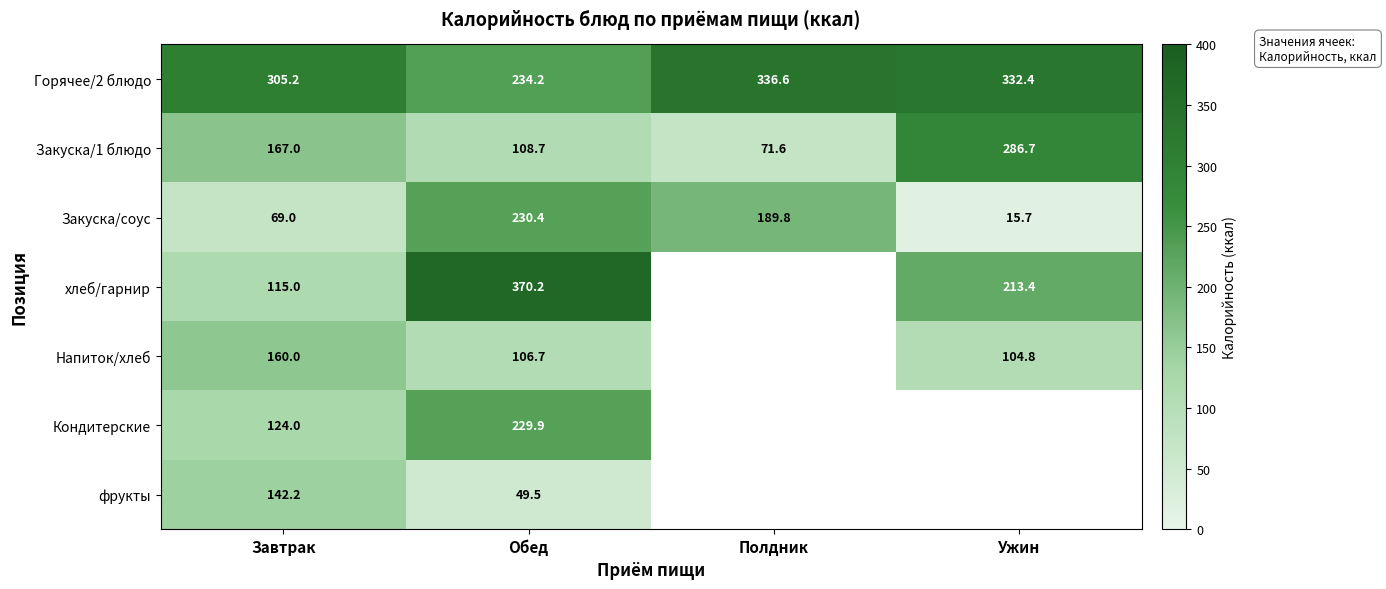

What is the spread (max minus min) of values at Завтрак?

236.2